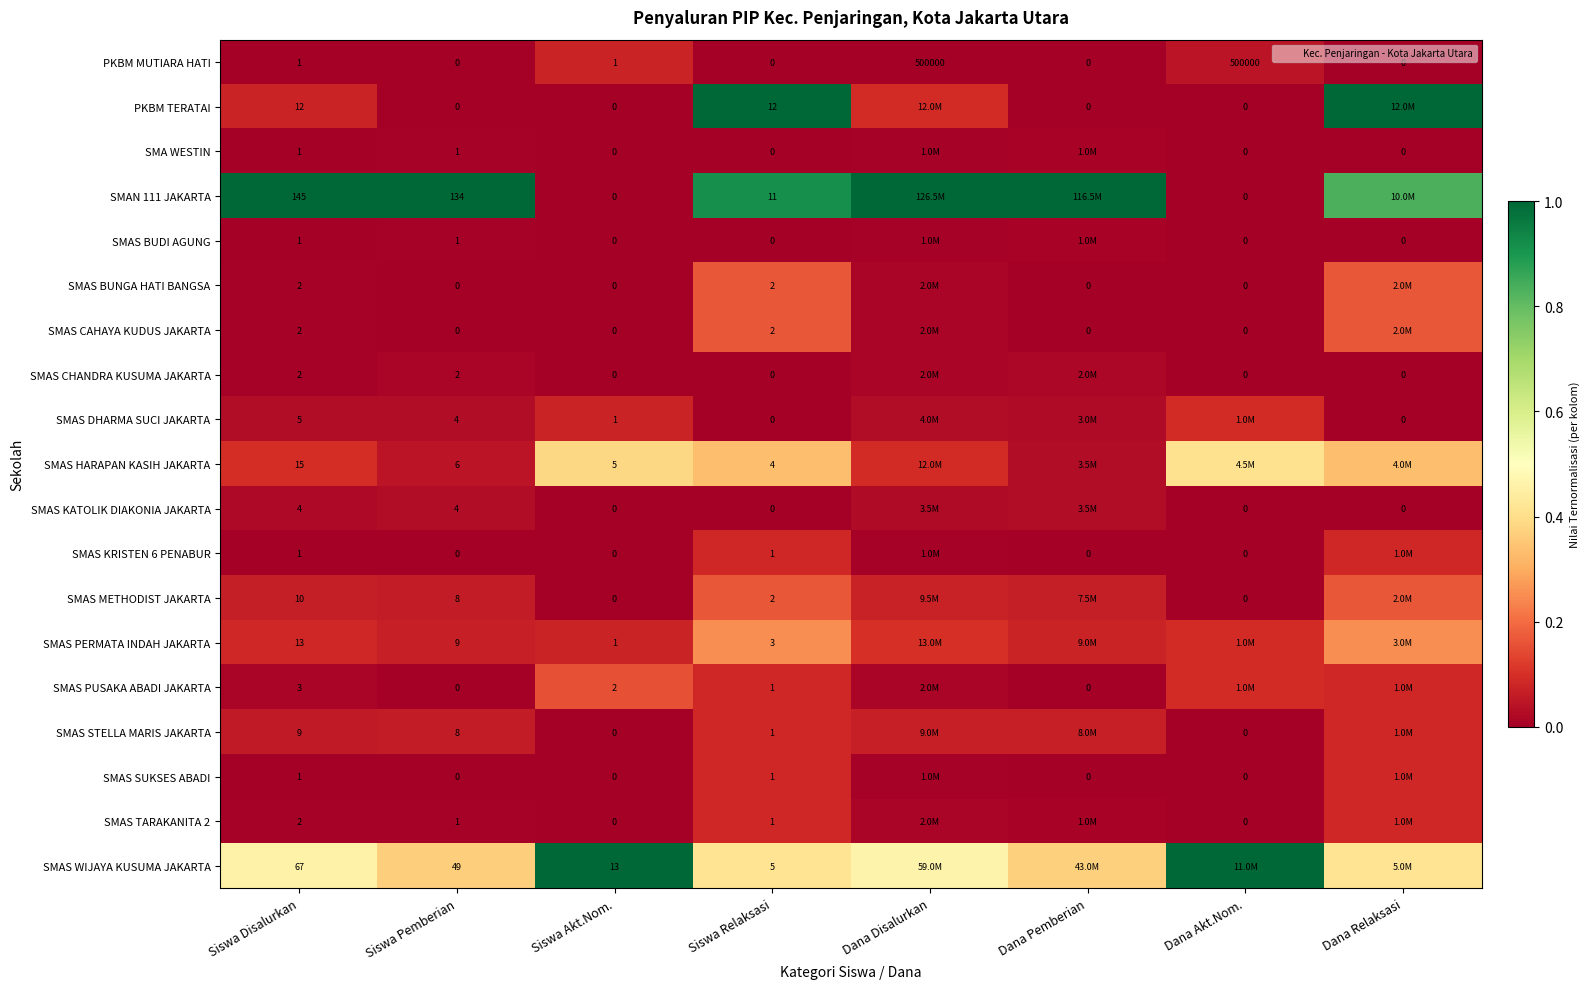

Is the value of SMAS STELLA MARIS JAKARTA at Siswa Relaksasi greater than the value of SMAS CHANDRA KUSUMA JAKARTA at Dana Relaksasi?

Yes